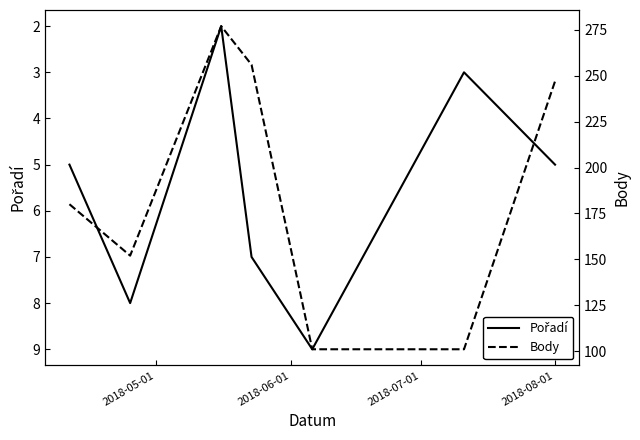

Is this an area chart (filled region under the line)?

No